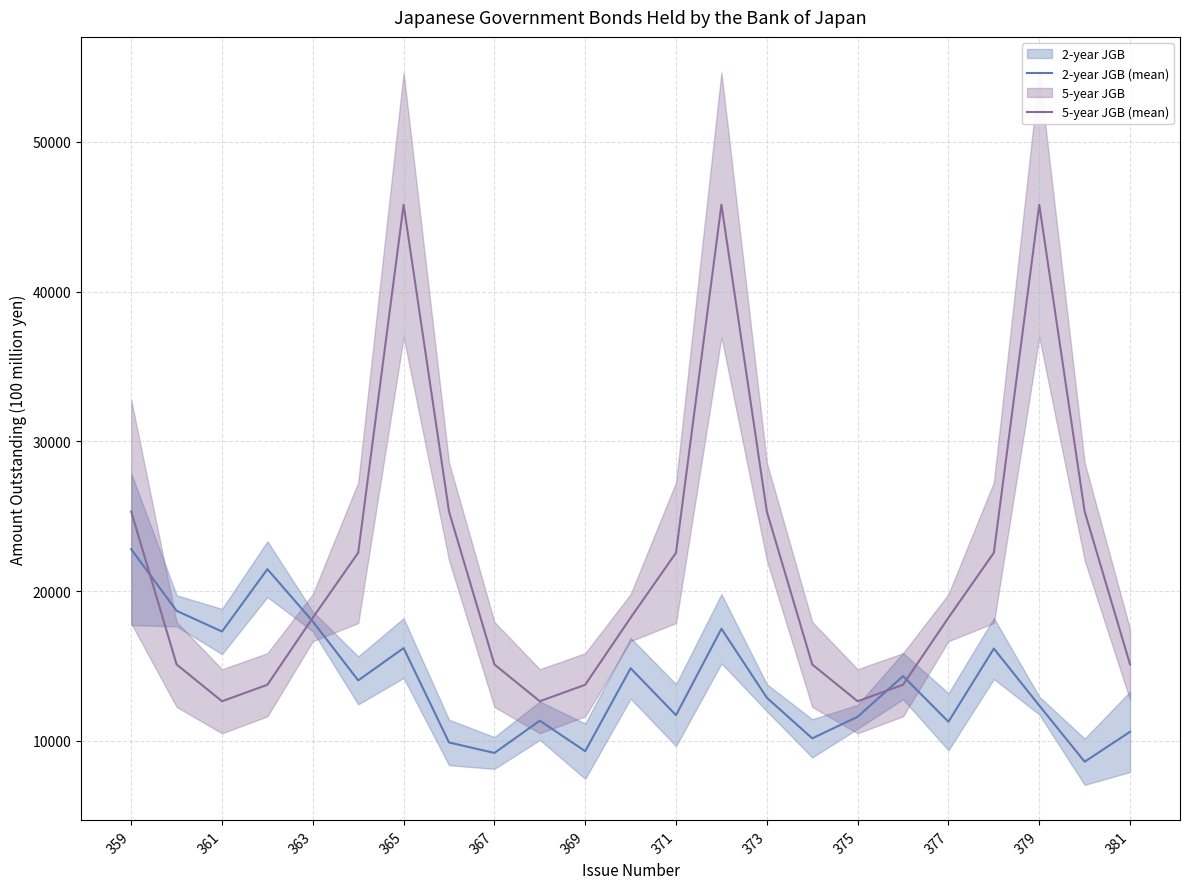

How many intersections are there between 2-year JGB (mean) and 5-year JGB (mean)?

4